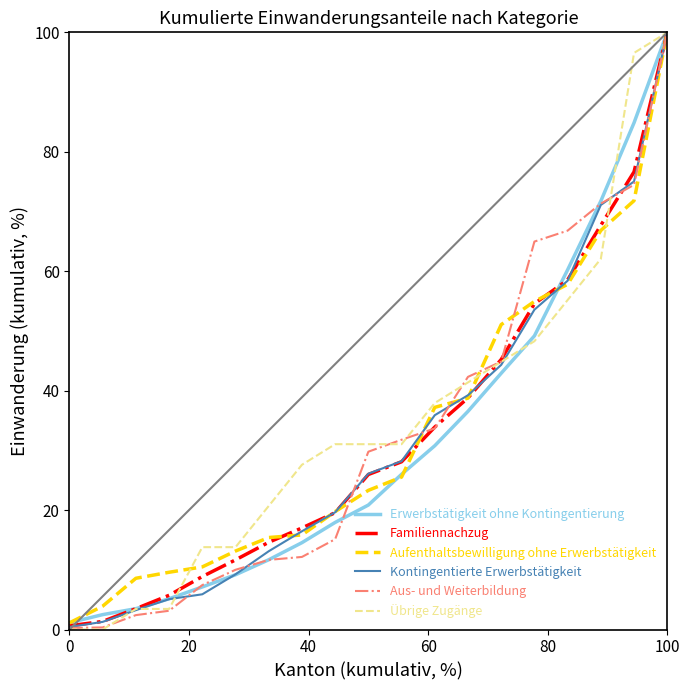

What is the maximum value for Erwerbstätigkeit ohne Kontingentierung?

100.0